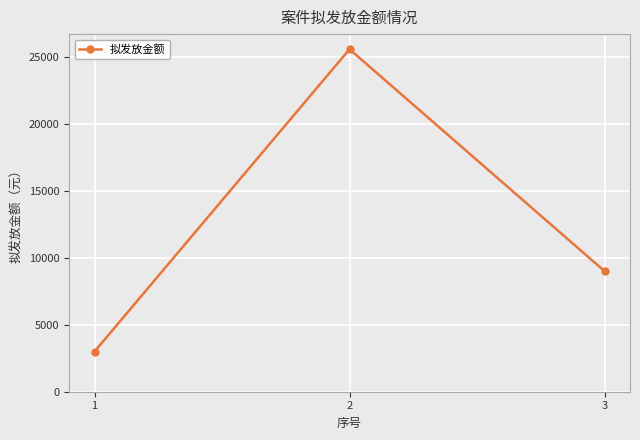

List the labels in order of value, largest first.

2, 3, 1